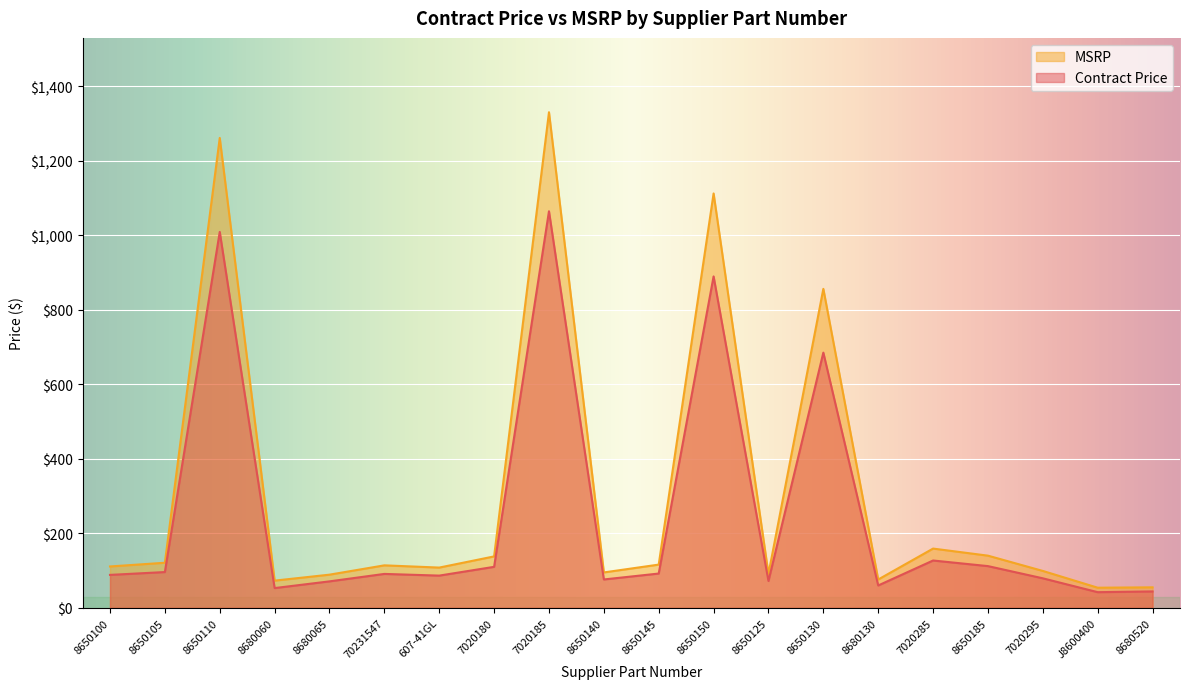

What is the difference between the second highest and second lowest values in the MSRP series?

1206.0